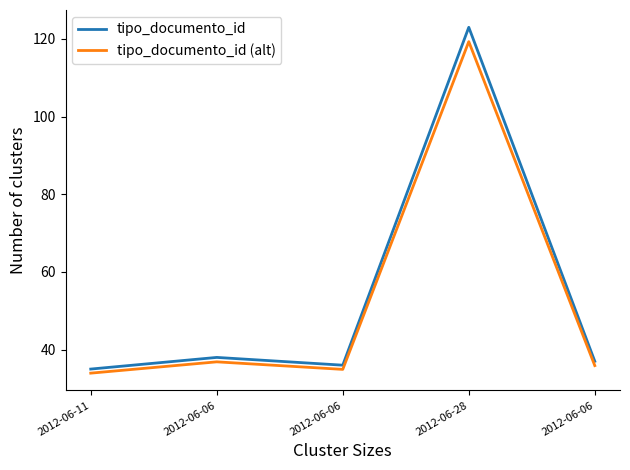

What is the label of the 5th point from the right?

2012-06-11